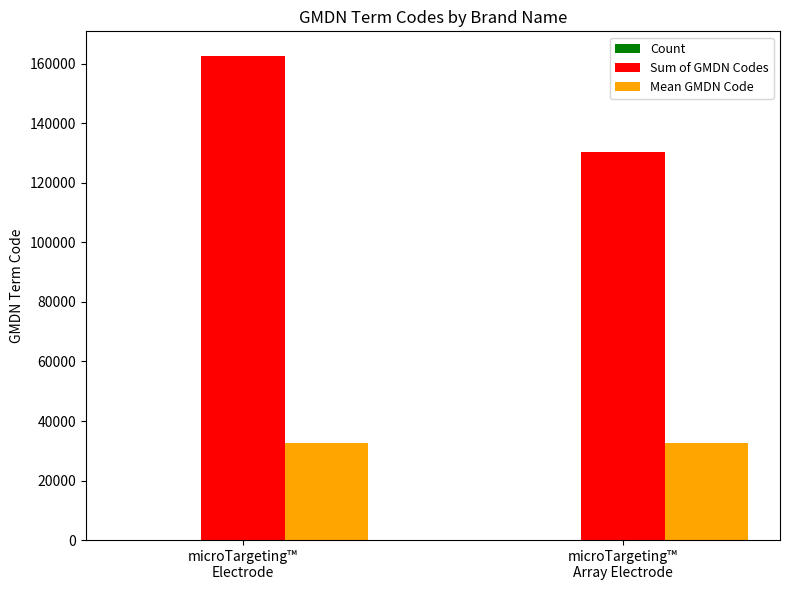

What is the sum of all Sum of GMDN Codes values?

293004